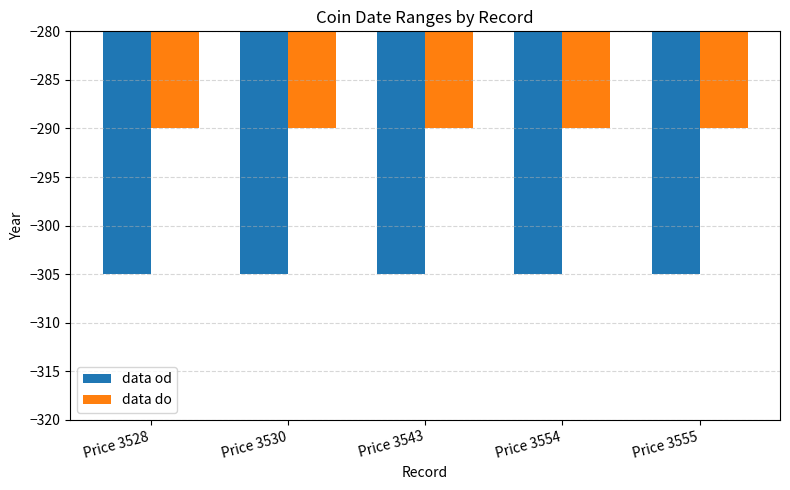

What is the approximate value of data od at Price 3528?

-305